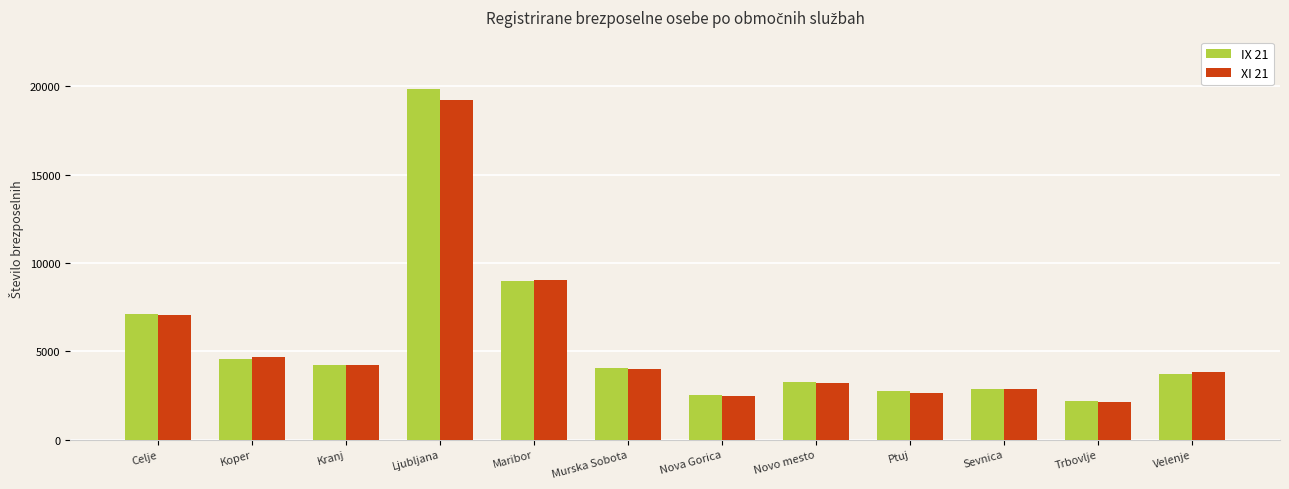

Which category has the highest value in the IX 21 series?

Ljubljana